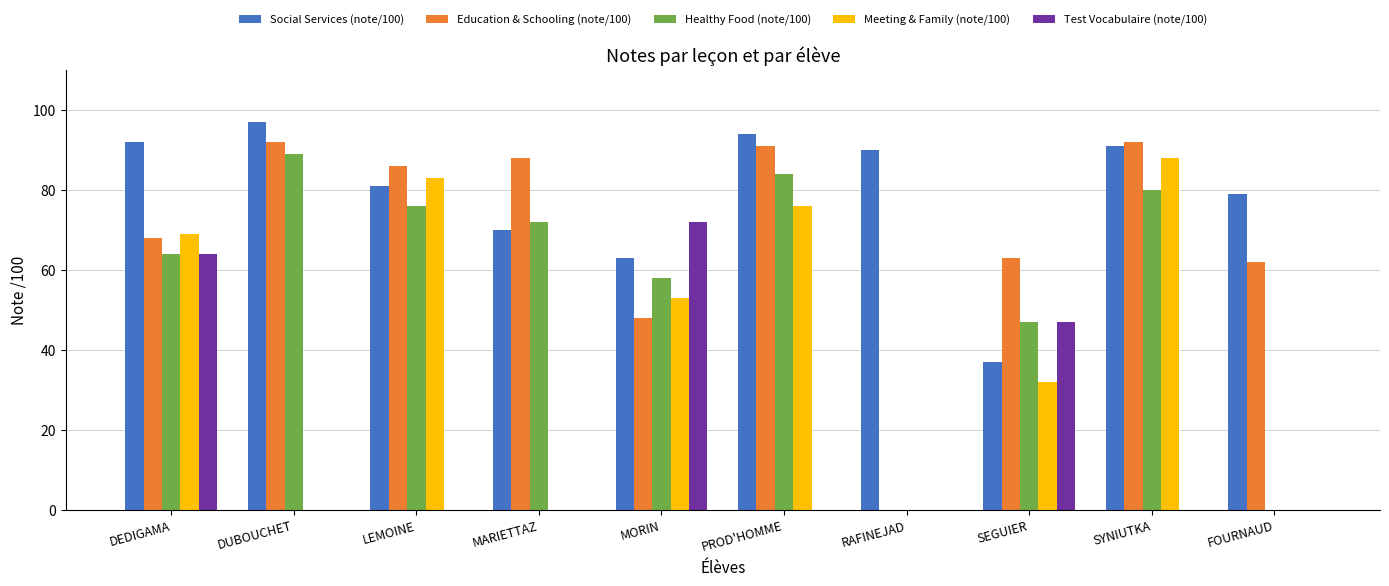

What is the total value across all series at MORIN?

294